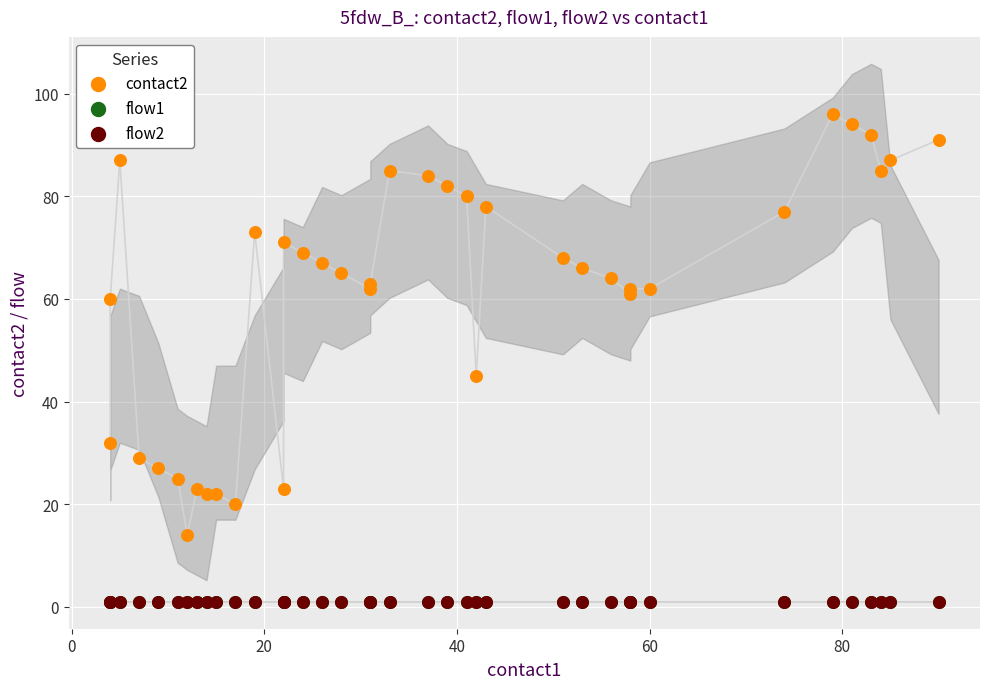

Which series reaches the minimum Y coordinate?

flow1